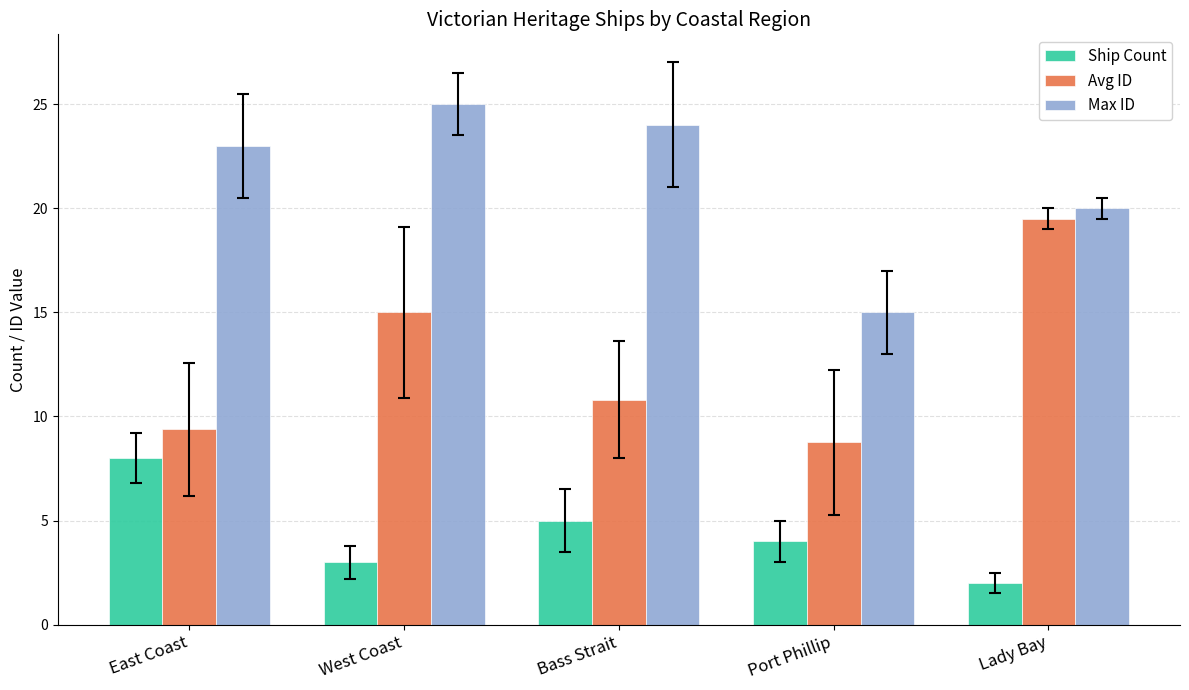

The value of Ship Count at Lady Bay is 3.4. True or false?

False